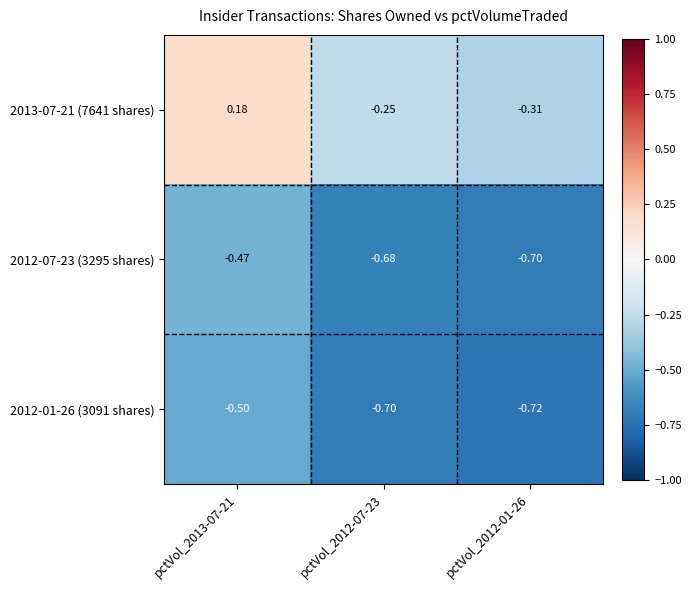

Reading left to right, list all the values displayed in this chart.

2013-07-21 (7641 shares): pctVol_2013-07-21=0.2	pctVol_2012-07-23=-0.2	pctVol_2012-01-26=-0.3
2012-07-23 (3295 shares): pctVol_2013-07-21=-0.5	pctVol_2012-07-23=-0.7	pctVol_2012-01-26=-0.7
2012-01-26 (3091 shares): pctVol_2013-07-21=-0.5	pctVol_2012-07-23=-0.7	pctVol_2012-01-26=-0.7